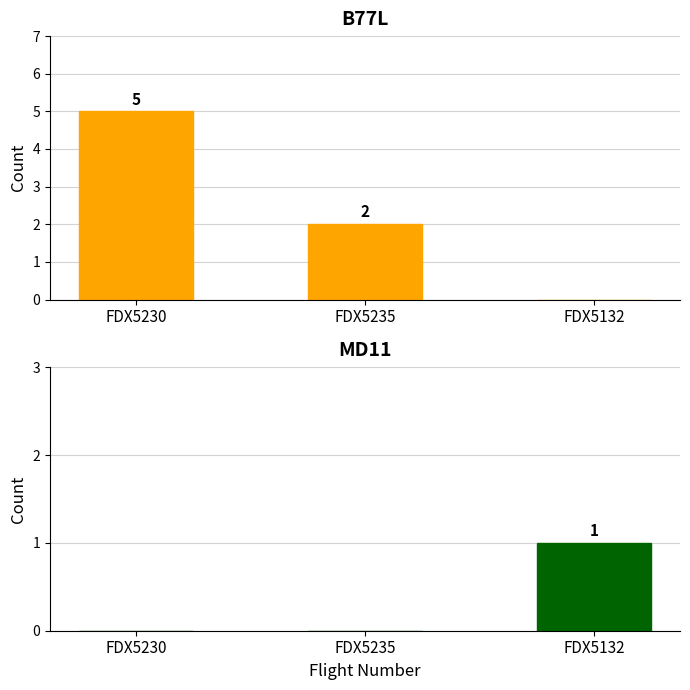

What is the maximum value shown in the chart?

5